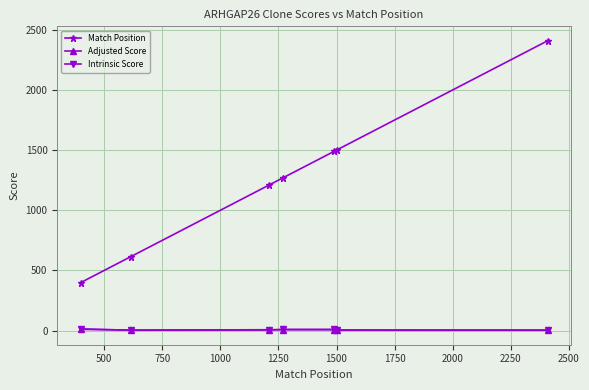

What are all the series names shown in the legend?

Match Position, Adjusted Score, Intrinsic Score